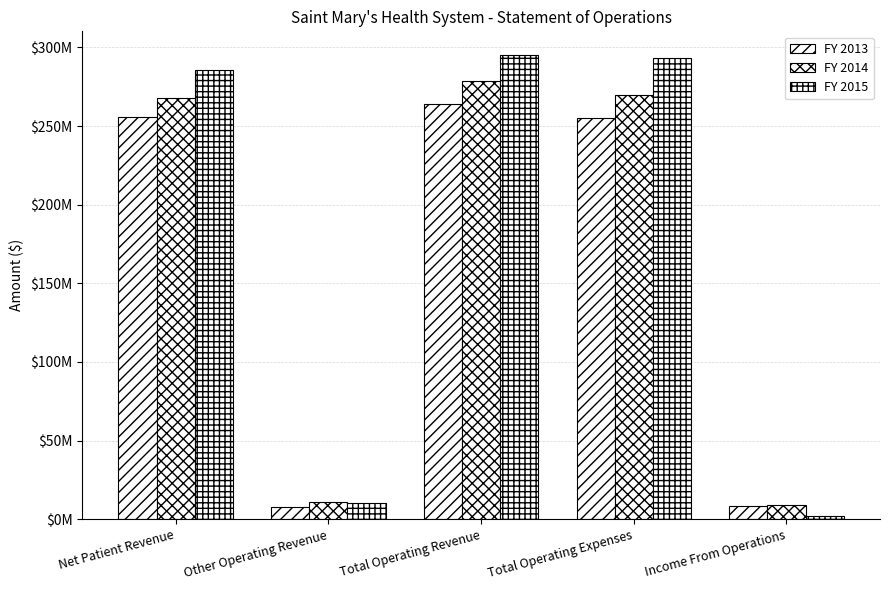

At which label is FY 2014 closest to 144003500?

Net Patient Revenue